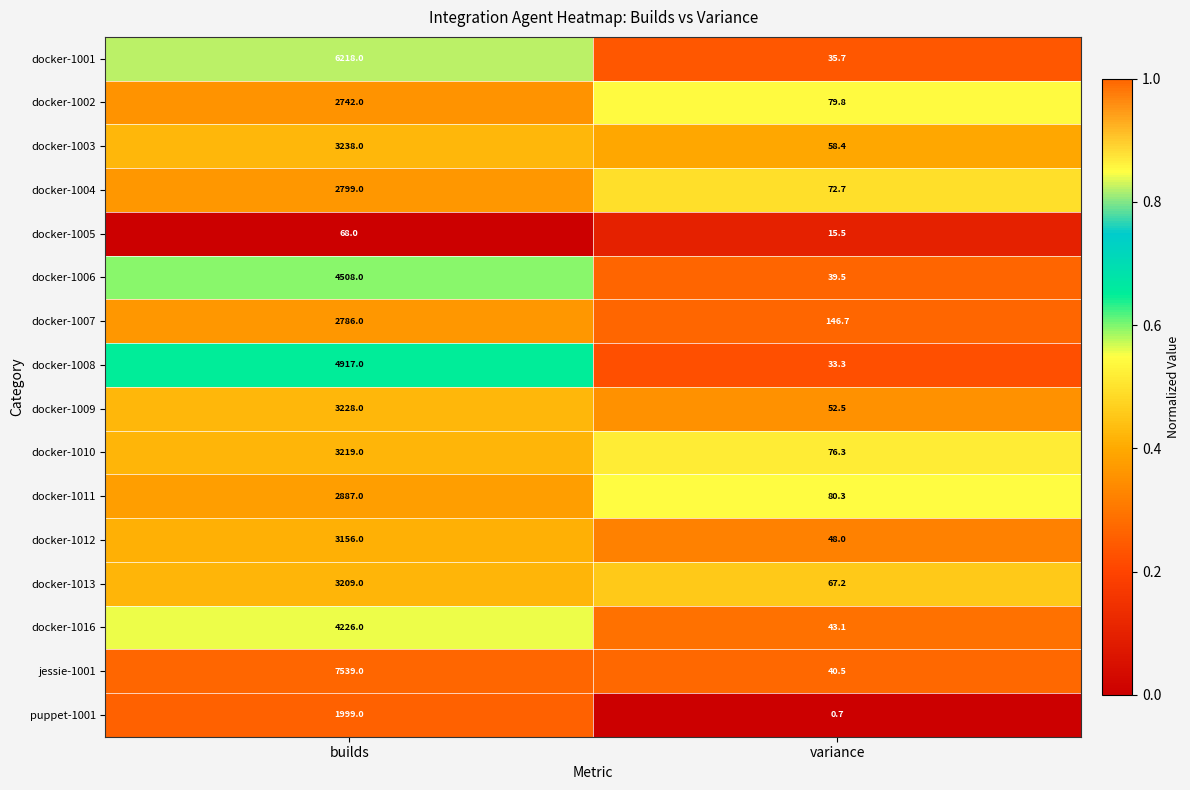

What is the total value across all series at builds?

56739.0